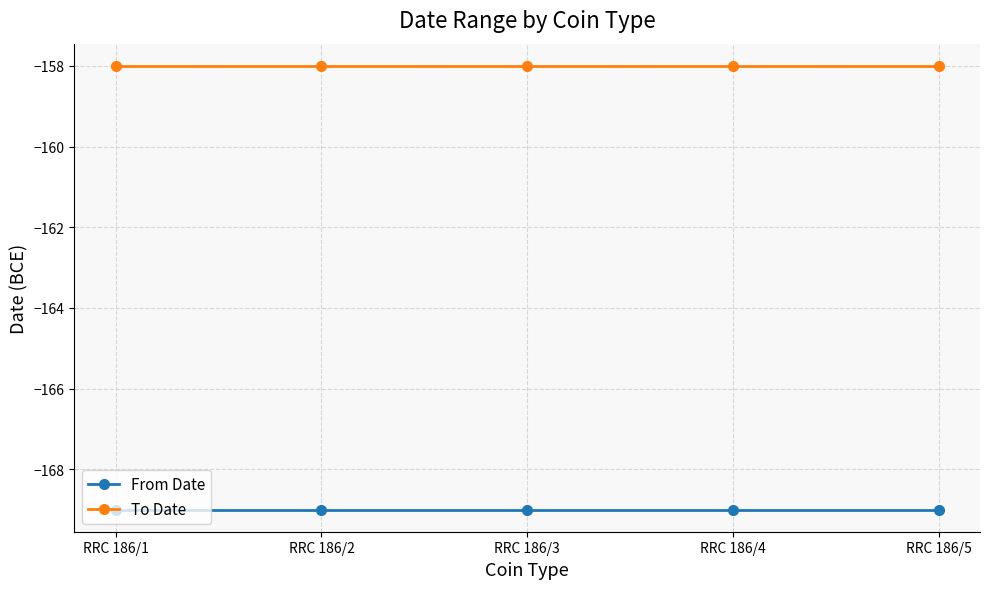

What is the total value across all series at RRC 186/3?

-327